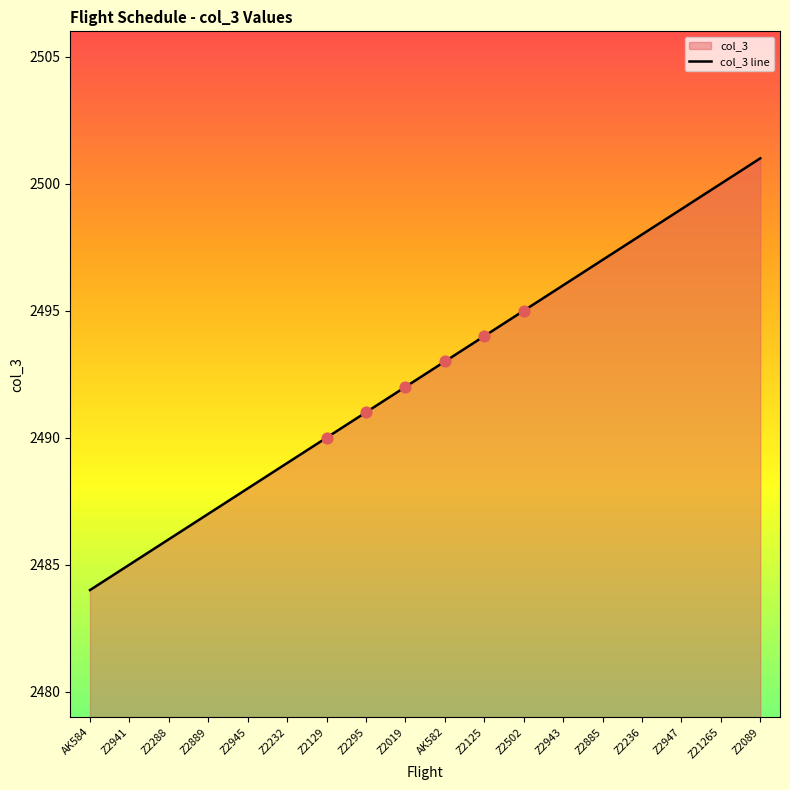

Between Z2236 and AK582, which is larger?

Z2236